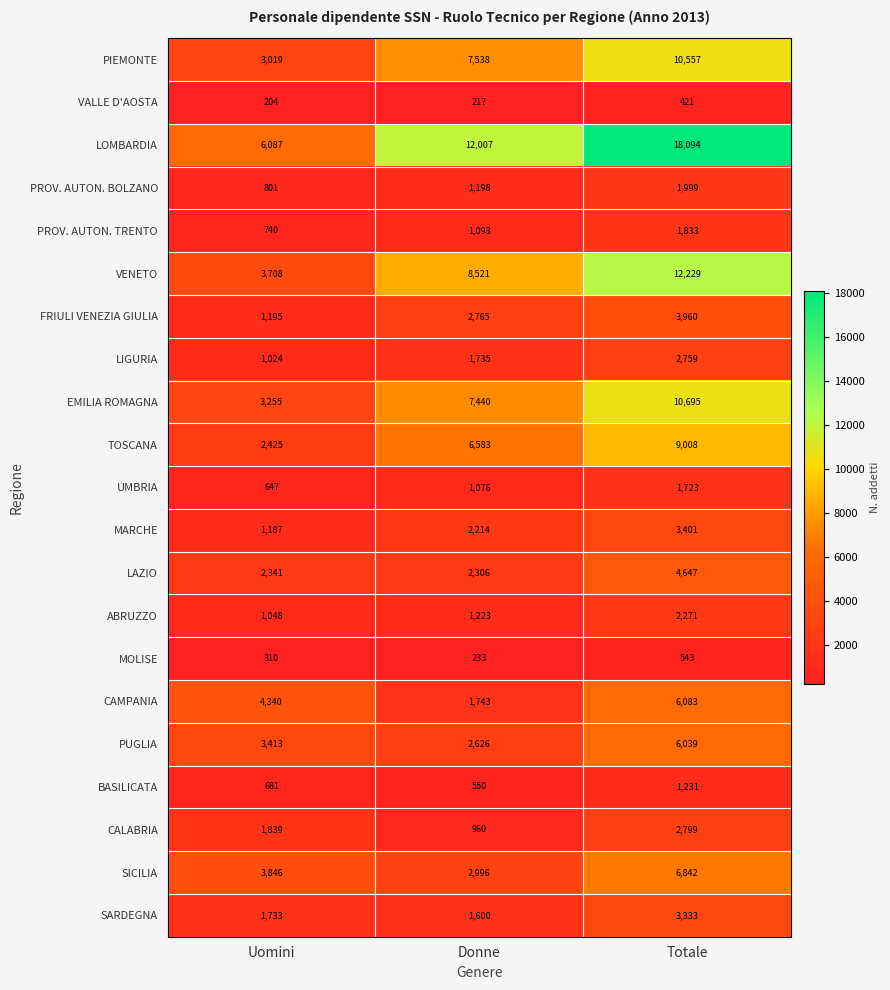

Is it true that FRIULI VENEZIA GIULIA equals 1195 at Uomini?

True